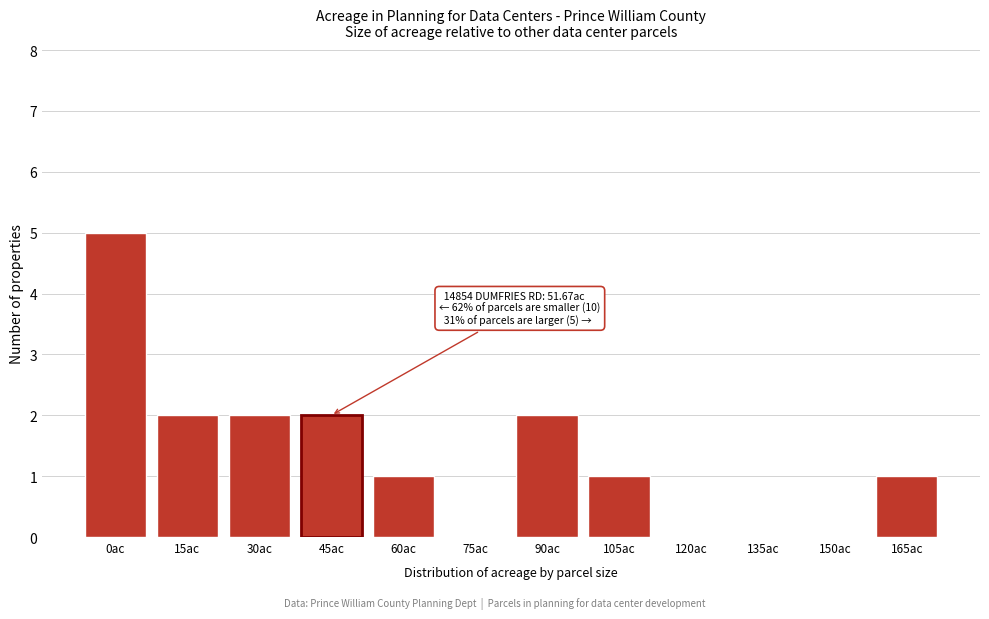

Reading left to right, list all the values displayed in this chart.

0ac=5	15ac=2	30ac=2	45ac=2	60ac=1	75ac=0	90ac=2	105ac=1	120ac=0	135ac=0	150ac=0	165ac=1